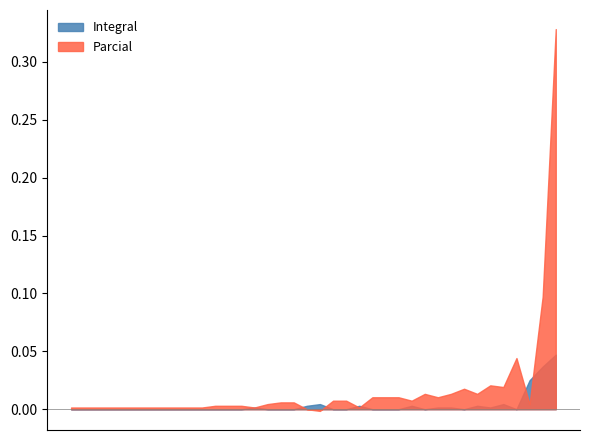

Is it true that Integral equals 0.1 at Secretário Executivo?

False